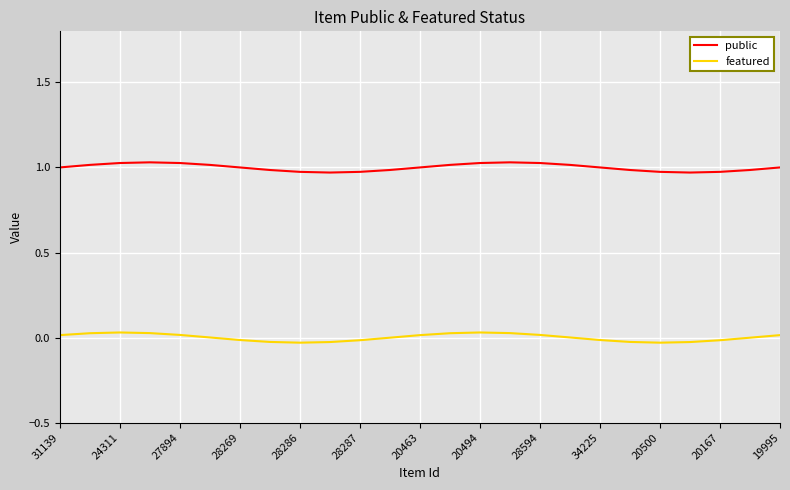

How many distinct data groups are displayed?

2